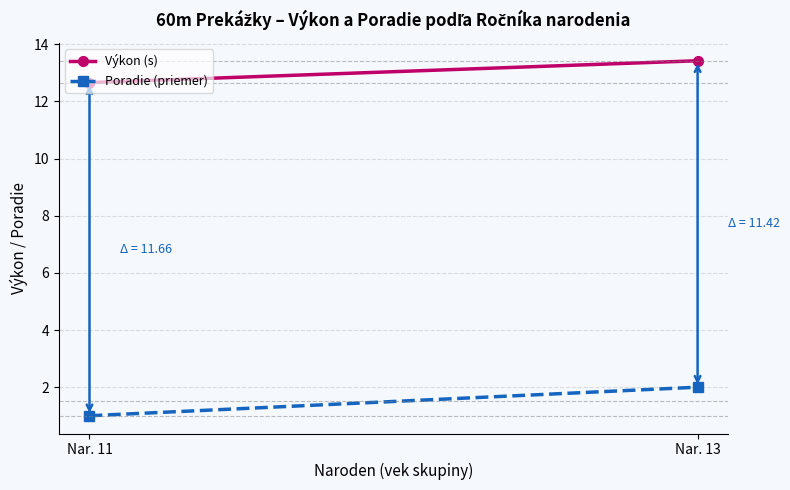

What is the value of the Poradie (priemer) point at the 1st from the left?

1.0